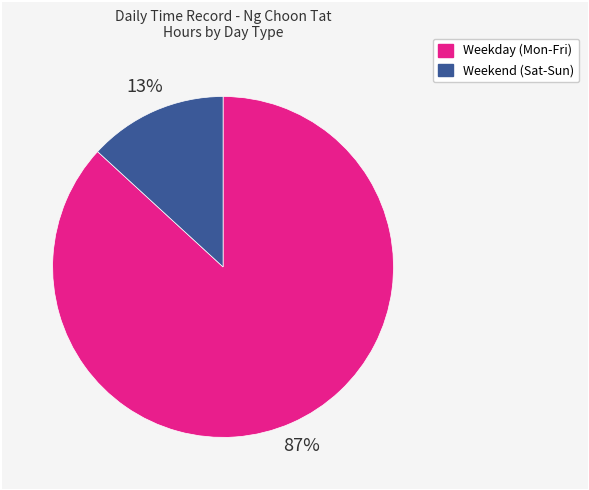

To the nearest percent, what percentage of the pie is Weekend (Sat-Sun)?

13%